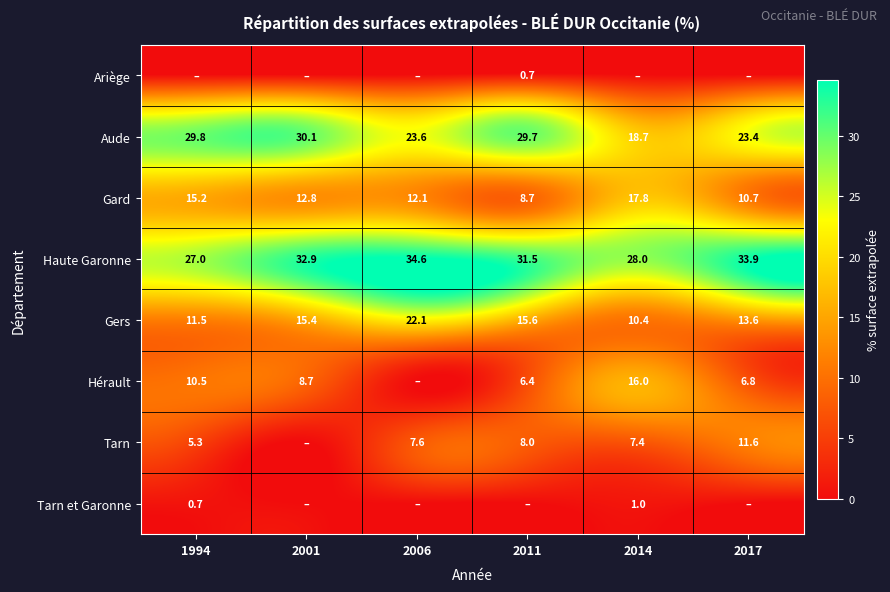

True or false: Gard has a value of 10.7 at 2017.

True